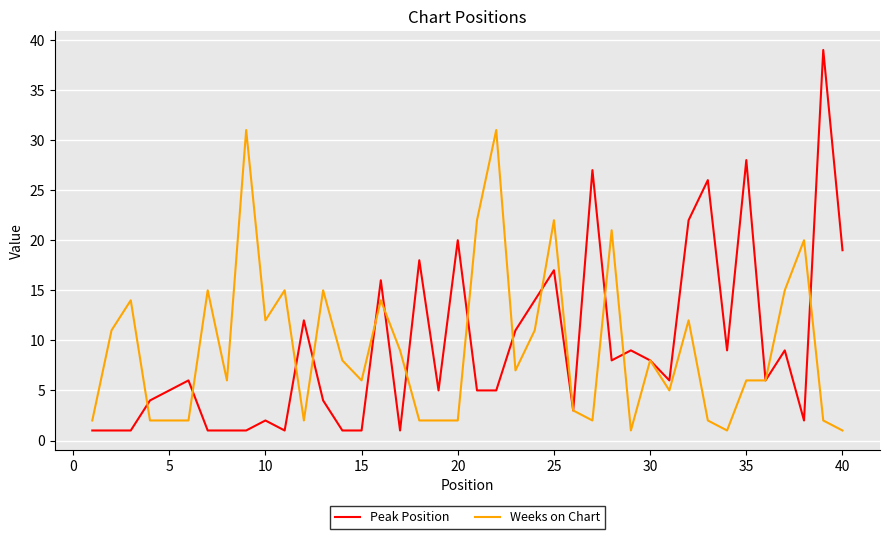

Does the chart have visible grid lines?

Yes